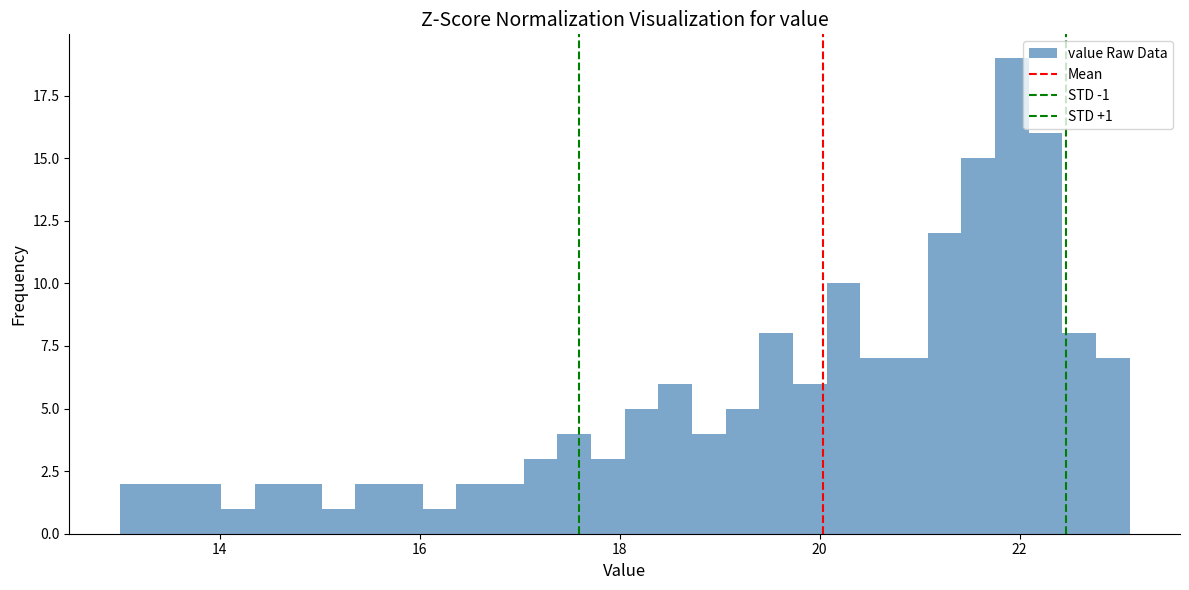

Around what value on the x-axis is the tallest bar? Give the approximate position of its centre, as read against the axis.

22.0